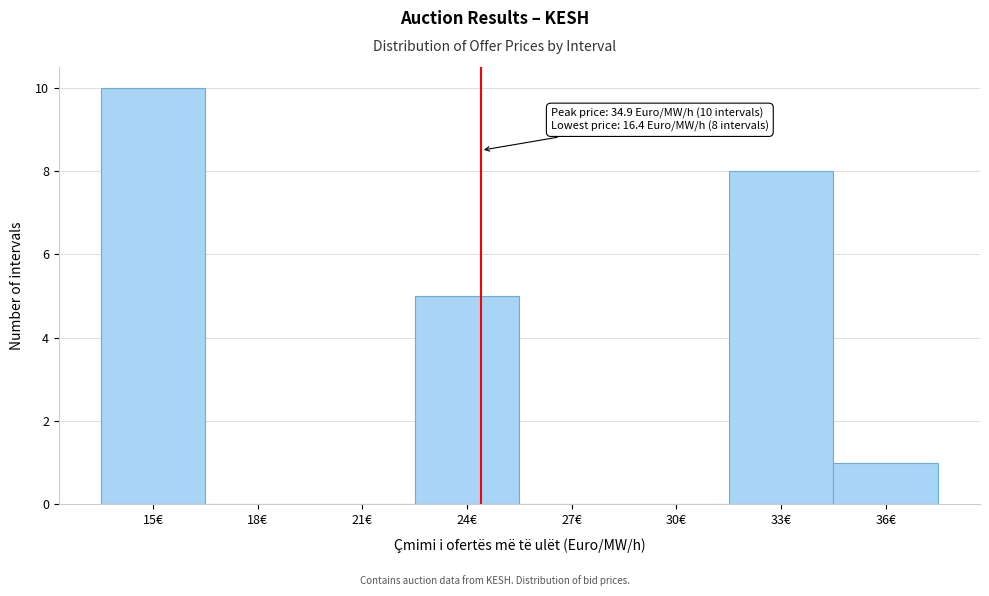

Reading left to right, list all the values displayed in this chart.

15€=10	18€=0	21€=0	24€=5	27€=0	30€=0	33€=8	36€=1